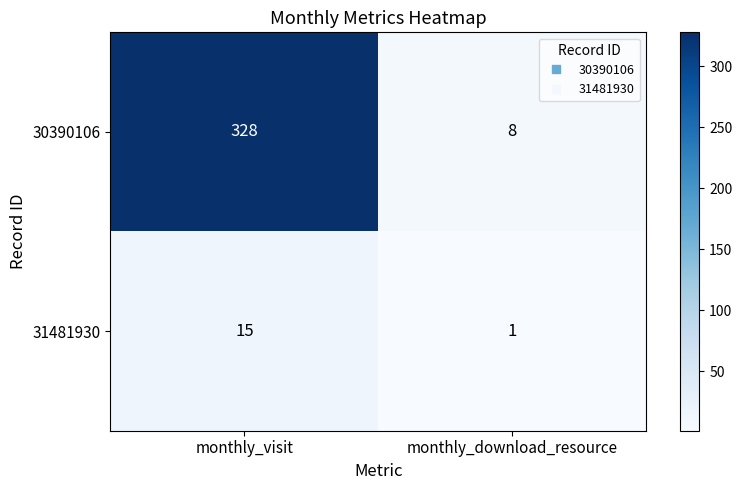

What is the spread (max minus min) of values at monthly_visit?

313